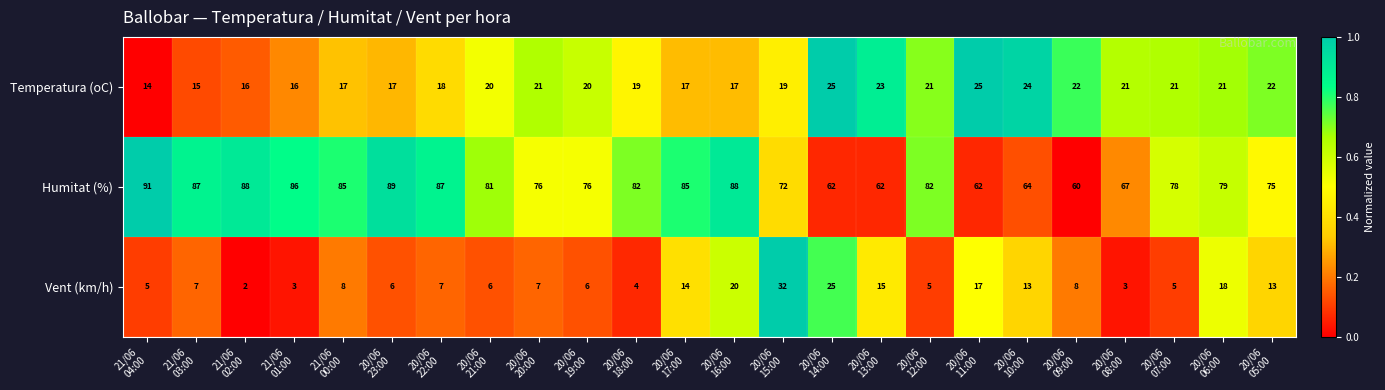

What is the average value of the Temperatura (oC) series?

20